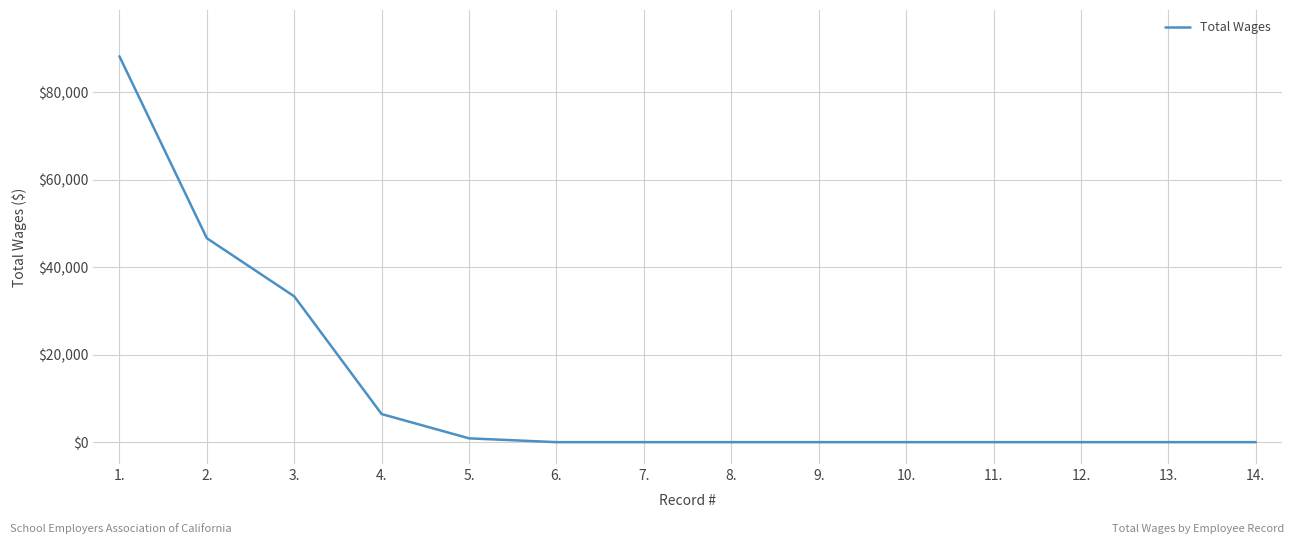

Reading right to left, what are all the values shown in this chart?

14.=0	13.=0	12.=0	11.=0	10.=0	9.=0	8.=0	7.=0	6.=0	5.=870	4.=6420	3.=33330	2.=46620	1.=88200